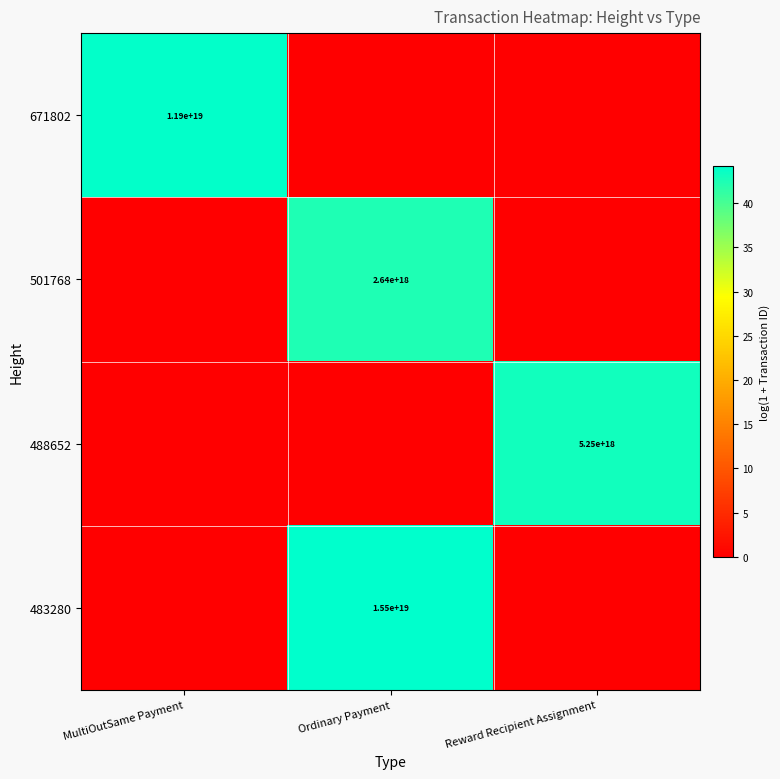

Count the number of categories in the chart.

3